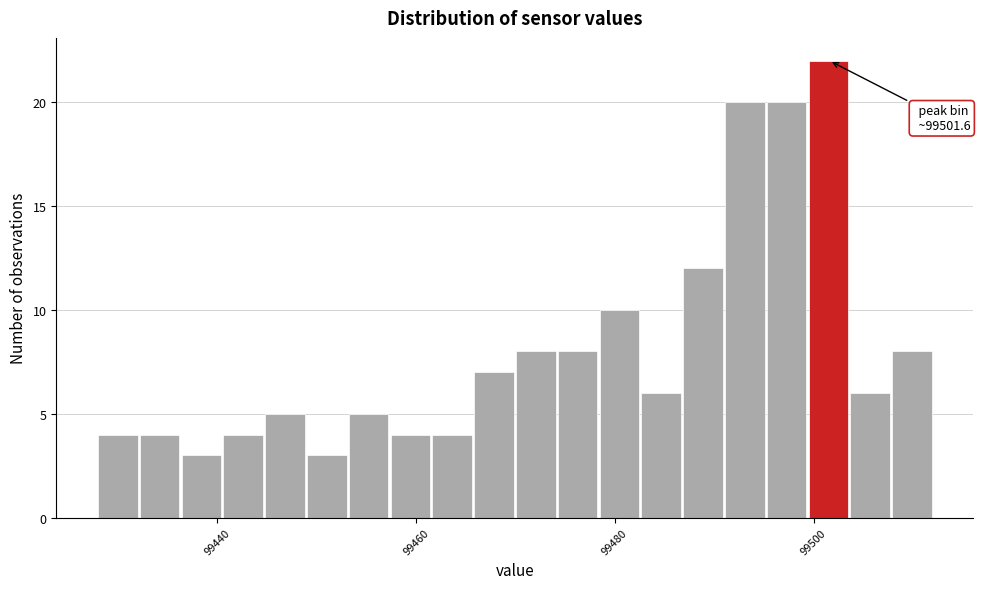

Read against the x-axis, roughly where is the centre of the tallest bar?

99502